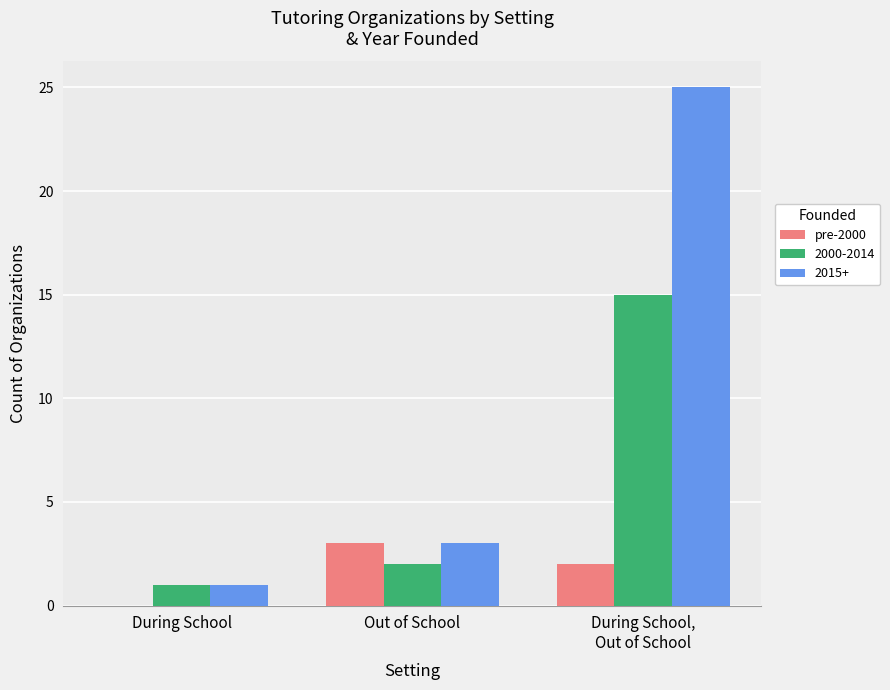

Is the value of 2015+ at During School greater than the value of pre-2000 at Out of School?

No